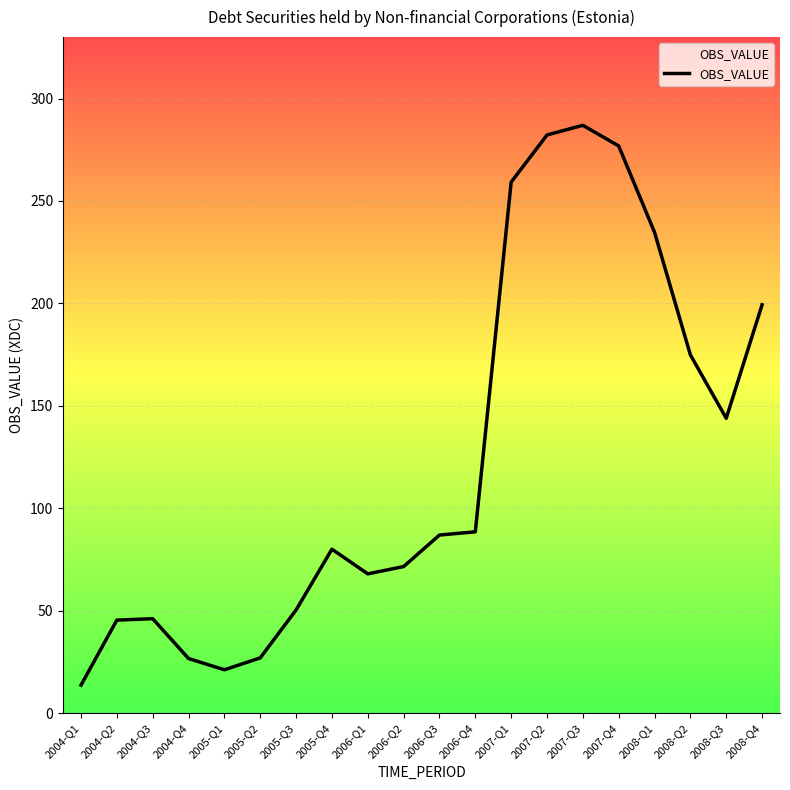

How many values are below 86?

10